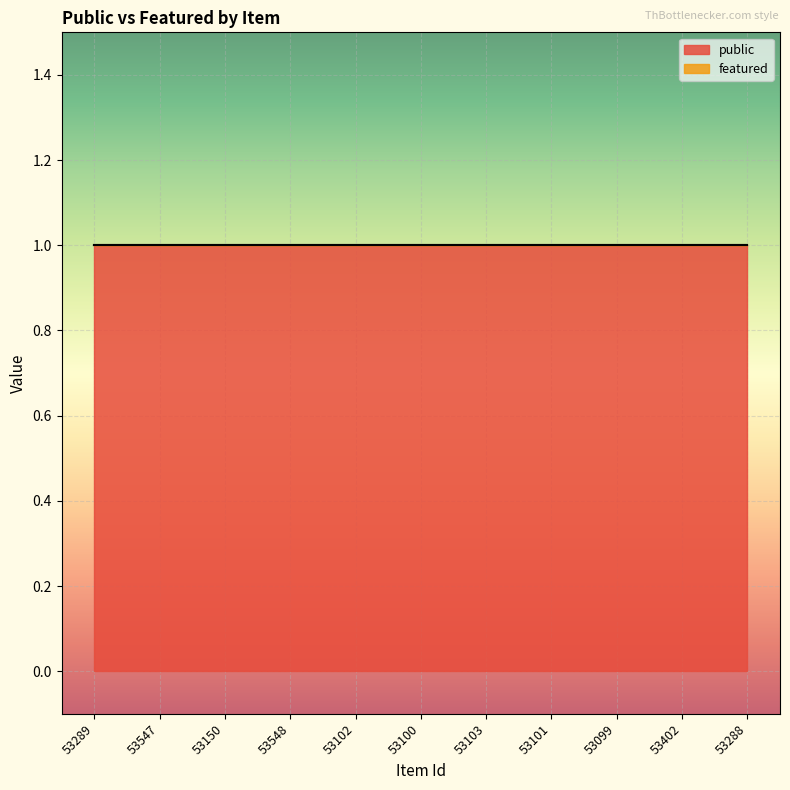

Between 53288 and 53150, which is larger?

53288